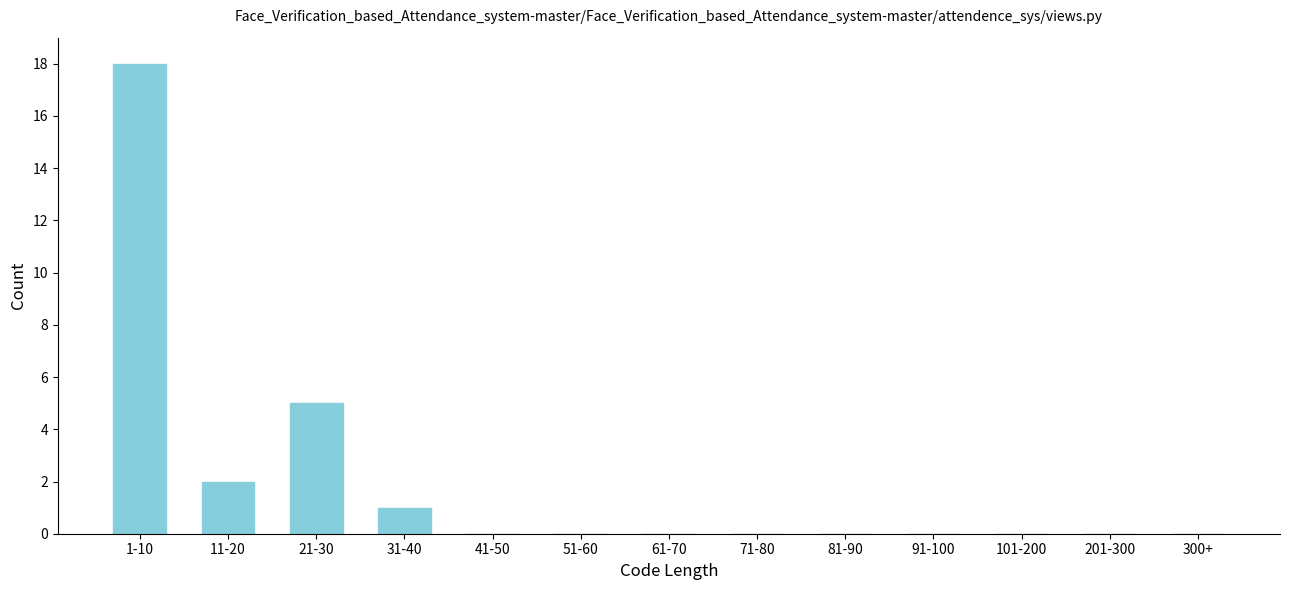

Reading right to left, list all the values displayed in this chart.

300+=0	201-300=0	101-200=0	91-100=0	81-90=0	71-80=0	61-70=0	51-60=0	41-50=0	31-40=1	21-30=5	11-20=2	1-10=18